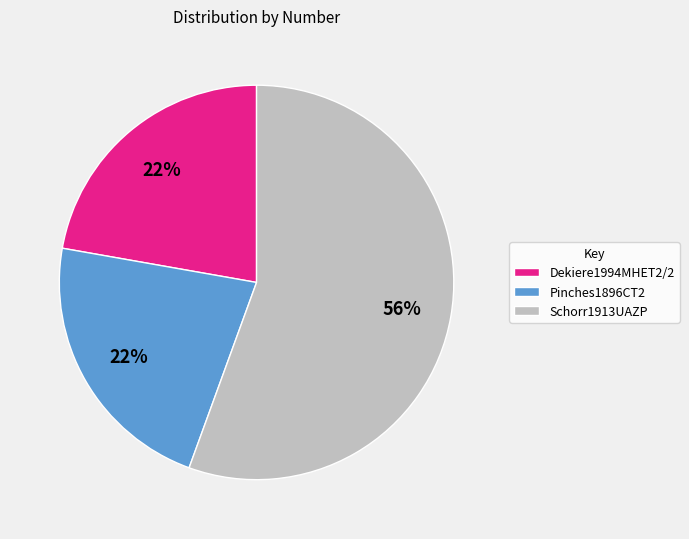

What is the ratio of the value at Dekiere1994MHET2/2 to the value at Schorr1913UAZP?

0.4